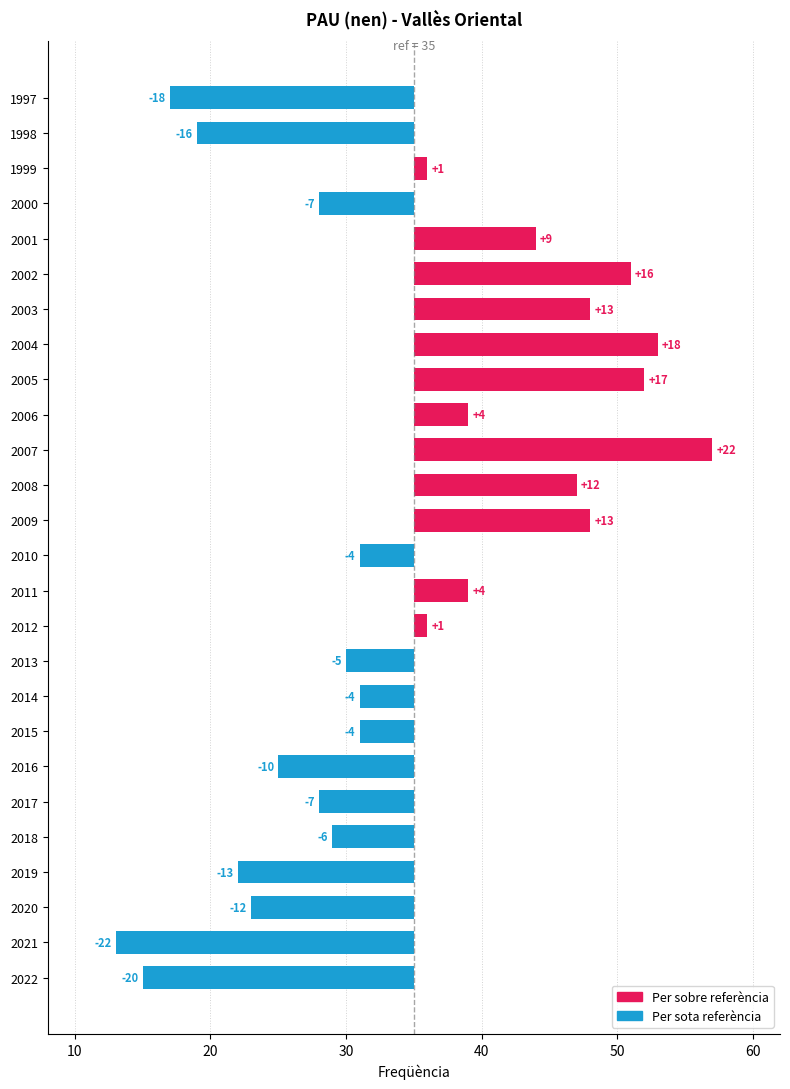

How many values are above zero?

12